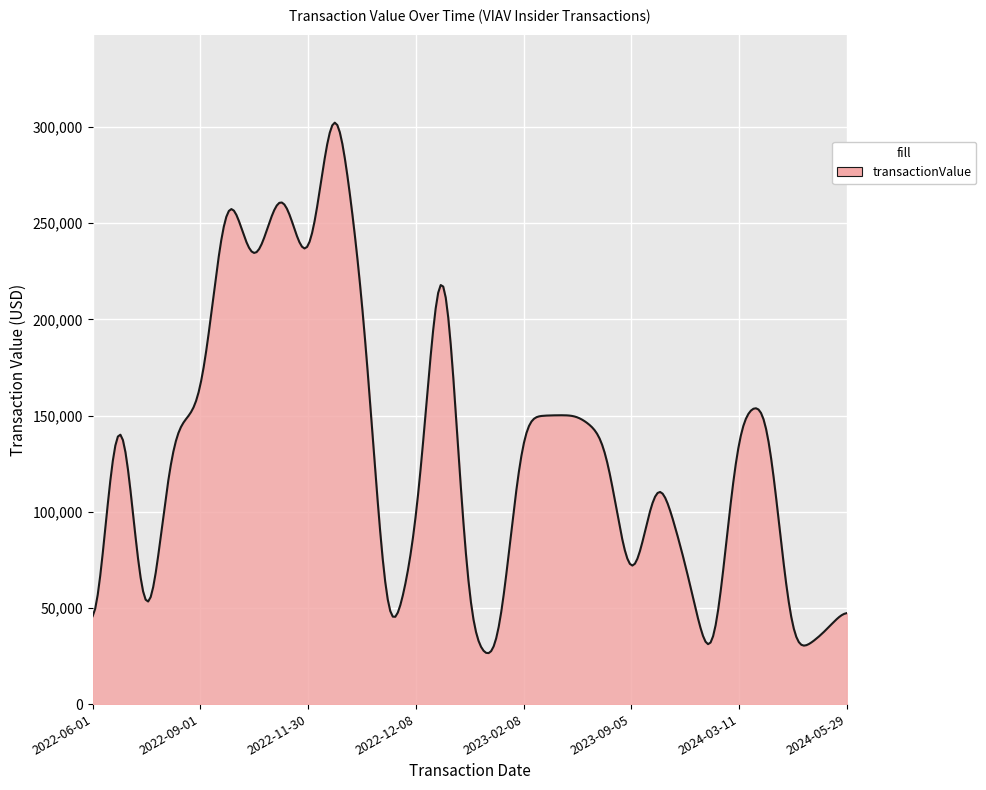

What is the minimum value shown in the chart?

26509.9